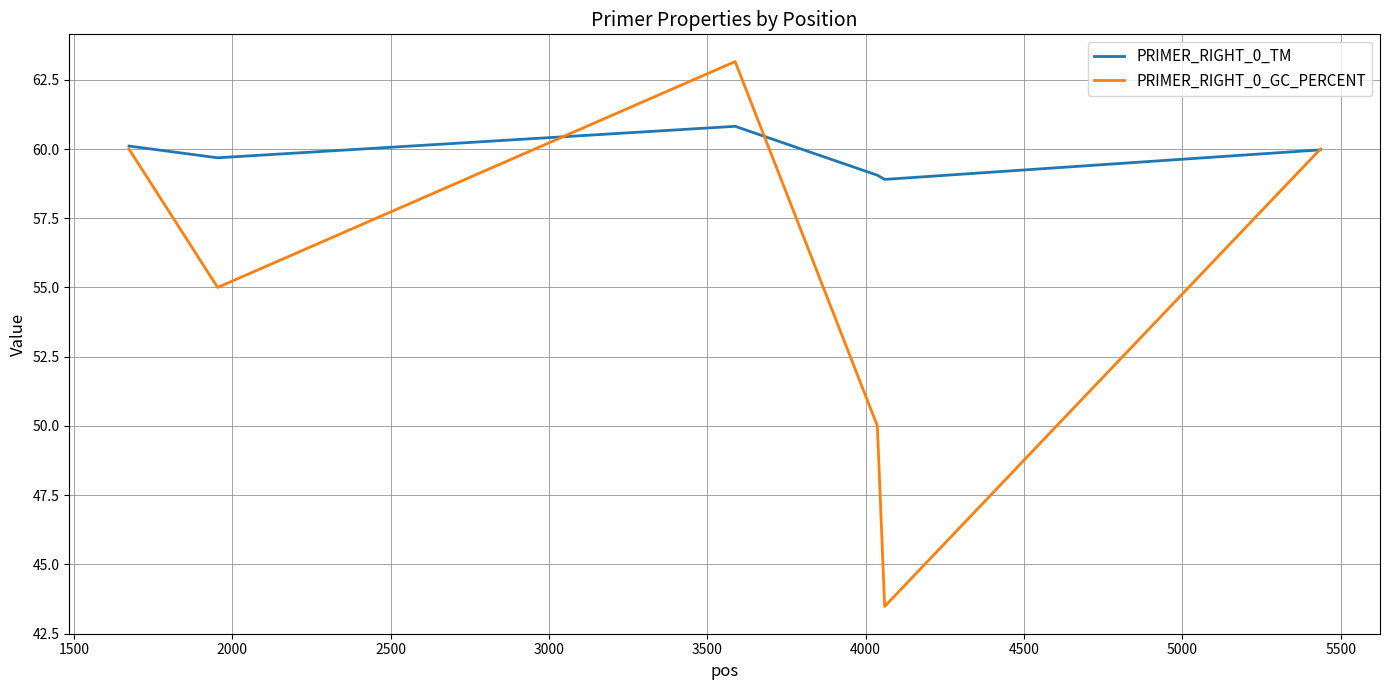

What is the minimum value for PRIMER_RIGHT_0_TM?

58.9